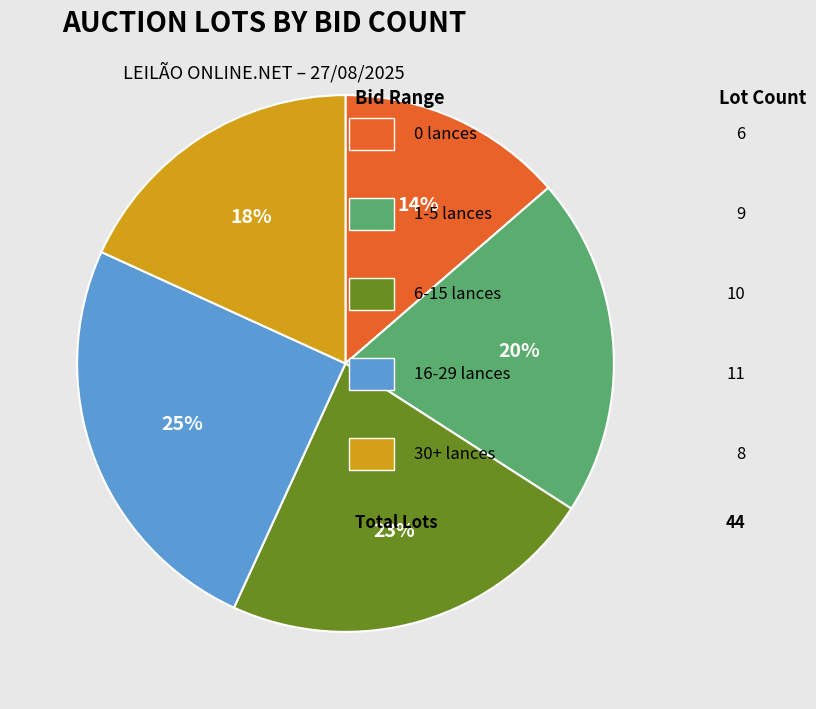

To the nearest percent, what is the difference between the largest and smallest slice percentages?

11%